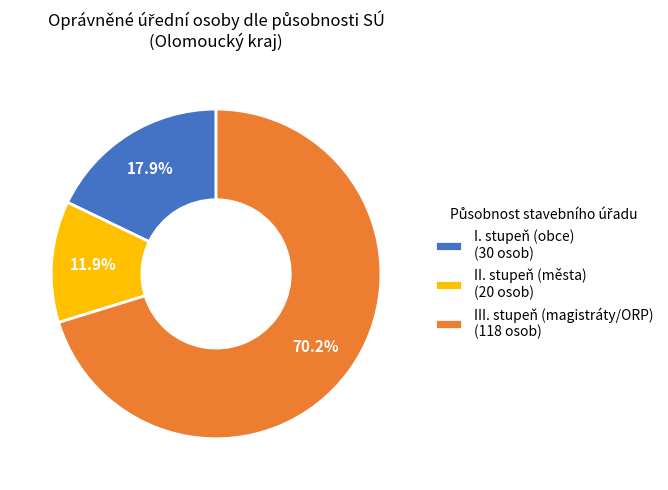

Combined, do III. stupeň (magistráty/ORP) (118 osob) and I. stupeň (obce) (30 osob) account for over 50%?

Yes